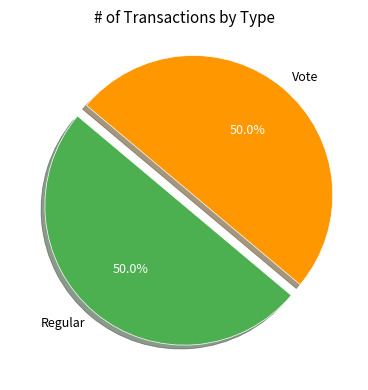

True or false: Vote accounts for 50% of the total.

True